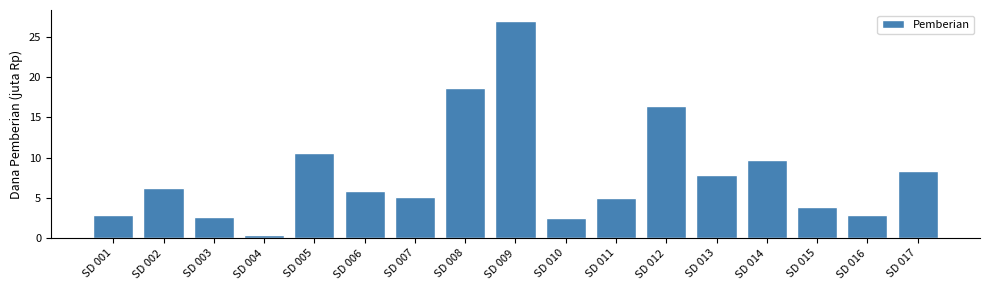

What is the value of the 13th bar from the left?

7.9